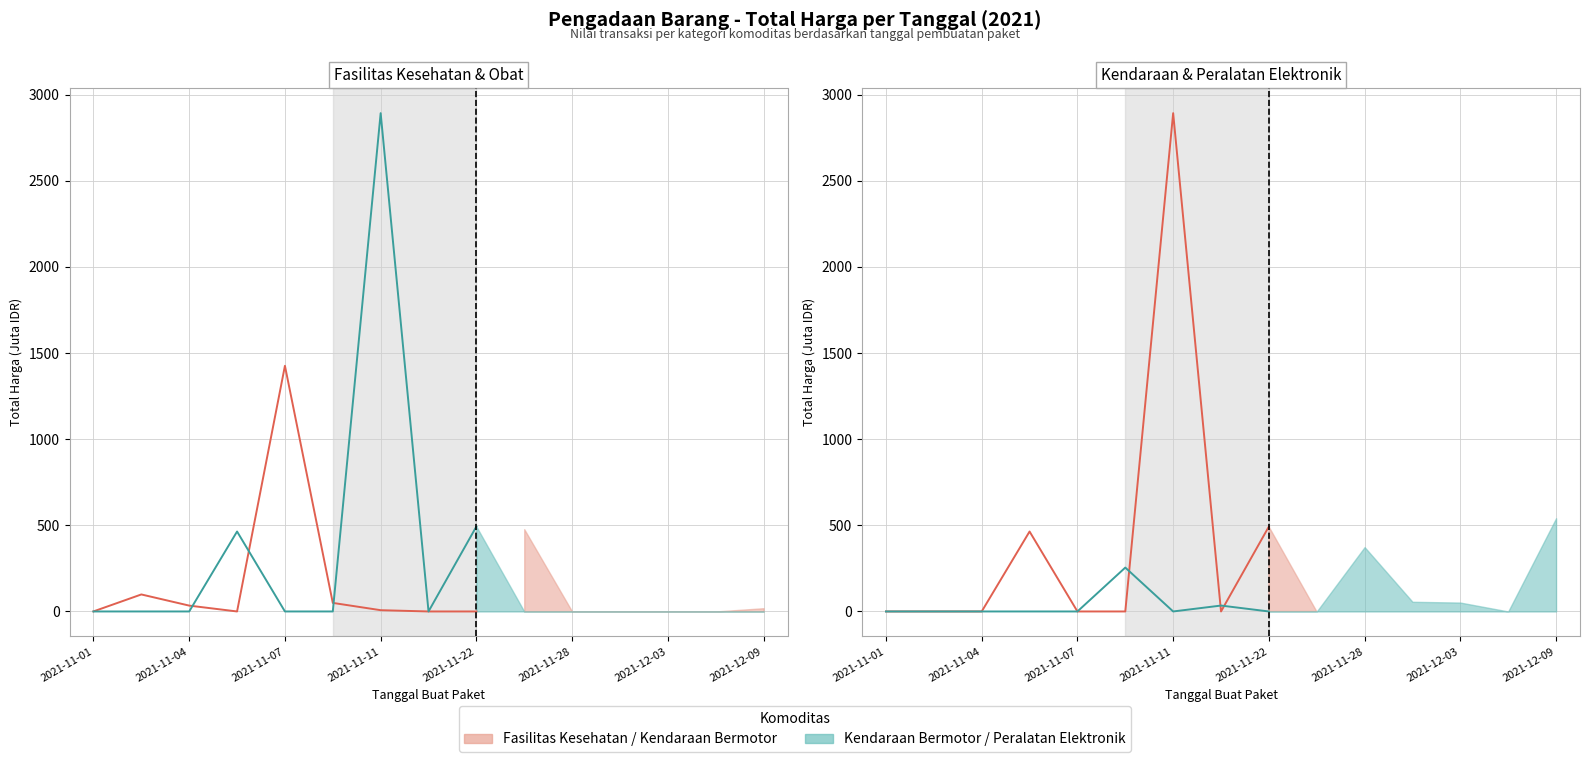

Rank the series by their maximum value, from lowest to highest.

Peralatan Elektronik (line), Fasilitas Kesehatan (line), Kendaraan Bermotor (line)